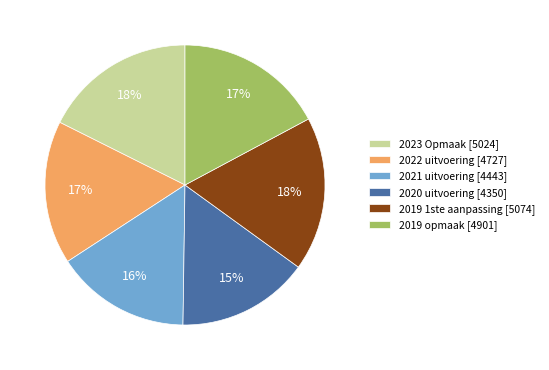

What is the ratio of the value at 2019 1ste aanpassing to the value at 2020 uitvoering?

1.2